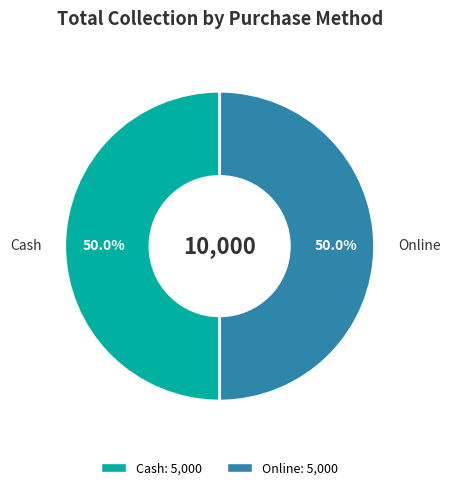

How many segments does this pie chart have?

2